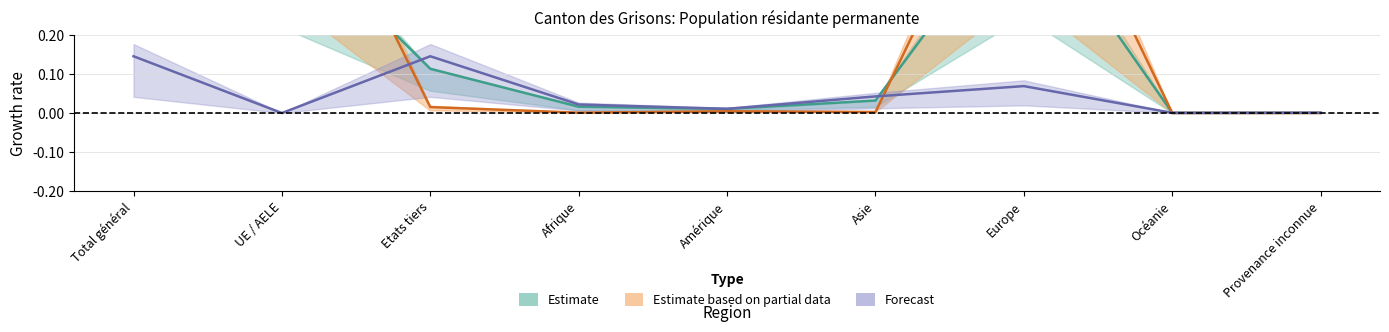

What is the sum of the LEI_Total values at Total général and Etats tiers?

0.3